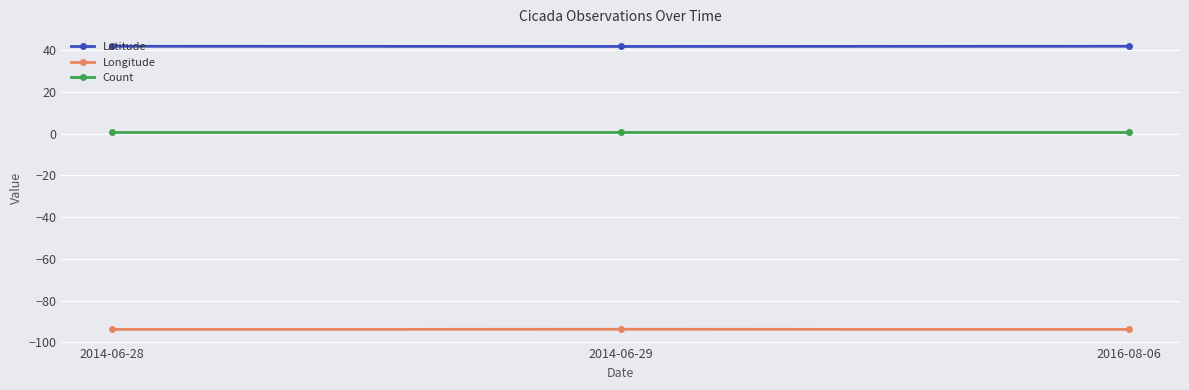

The value of Latitude at 2016-08-06 is 13.0. True or false?

False